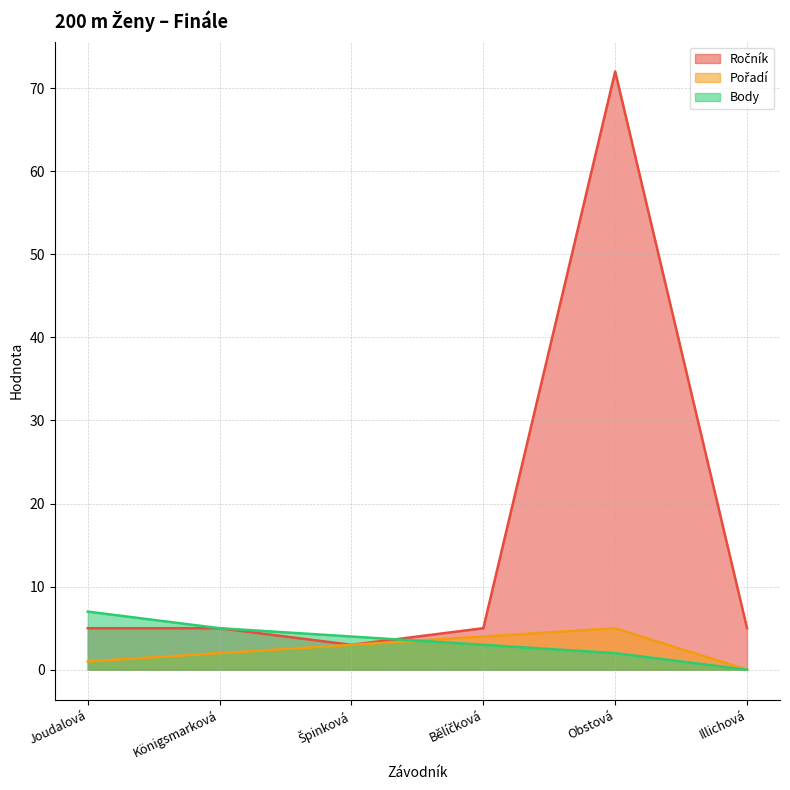

The value of Body at Obstová is 2. True or false?

True